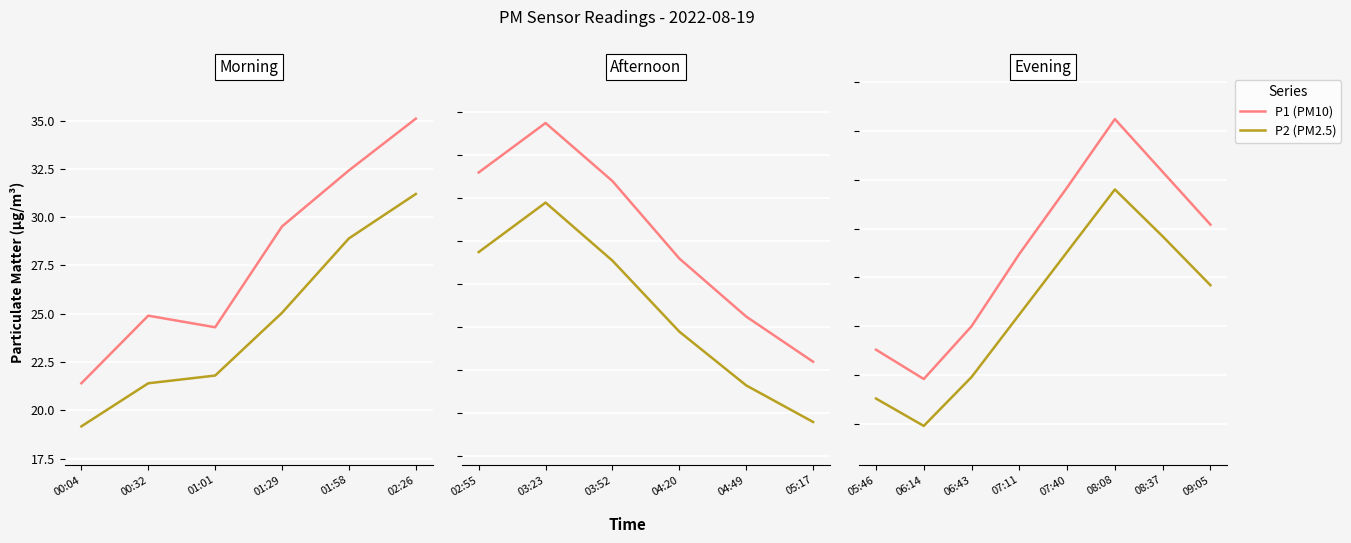

Is it true that P2 (PM2.5) equals 34.8 at 06:43?

False